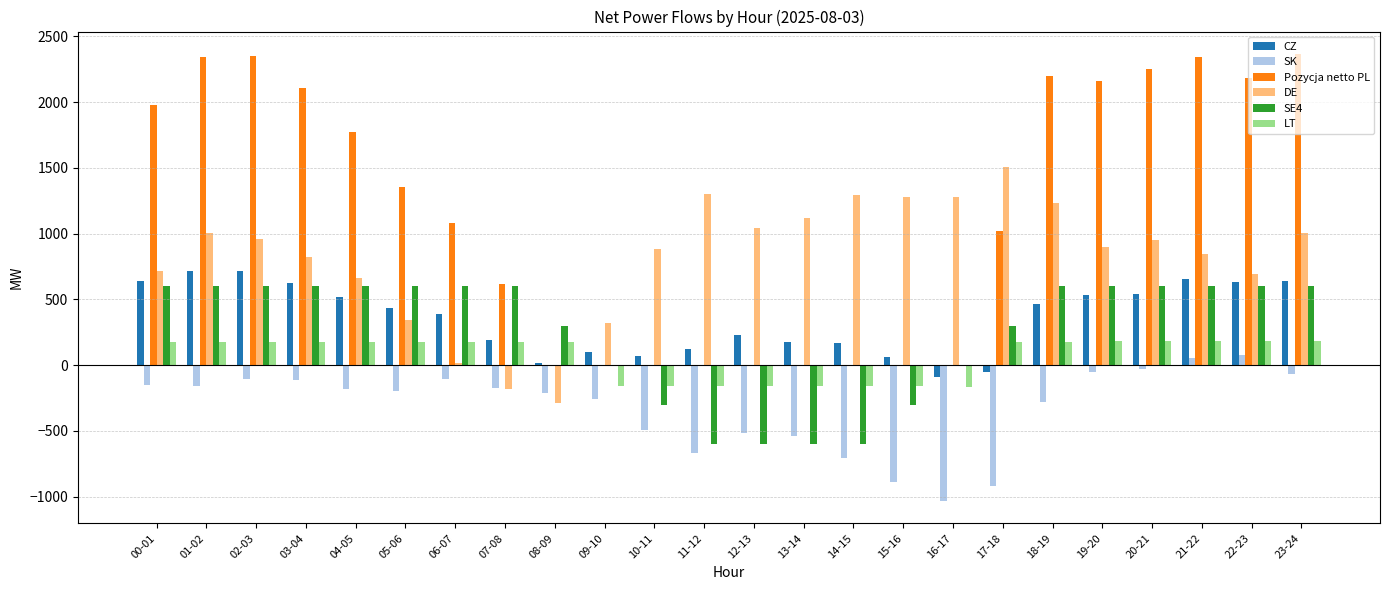

Which series changed the most between 04-05 and 14-15?

Pozycja netto PL